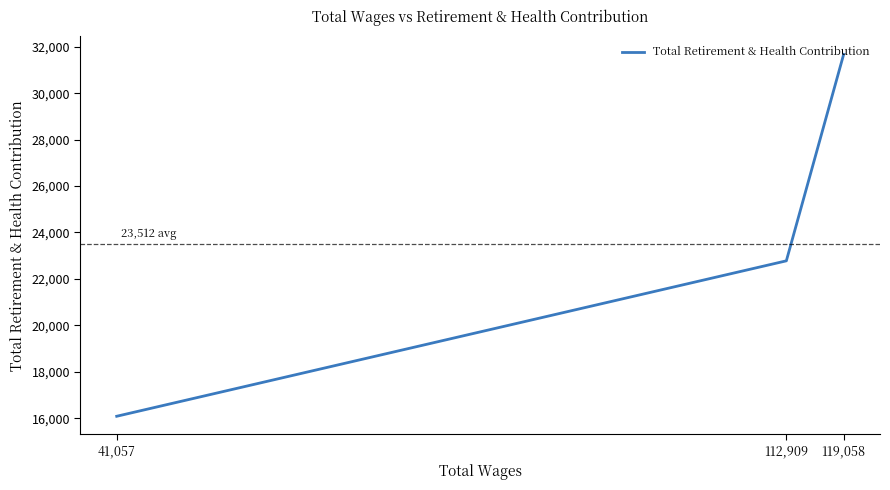

Is this an area chart (filled region under the line)?

No